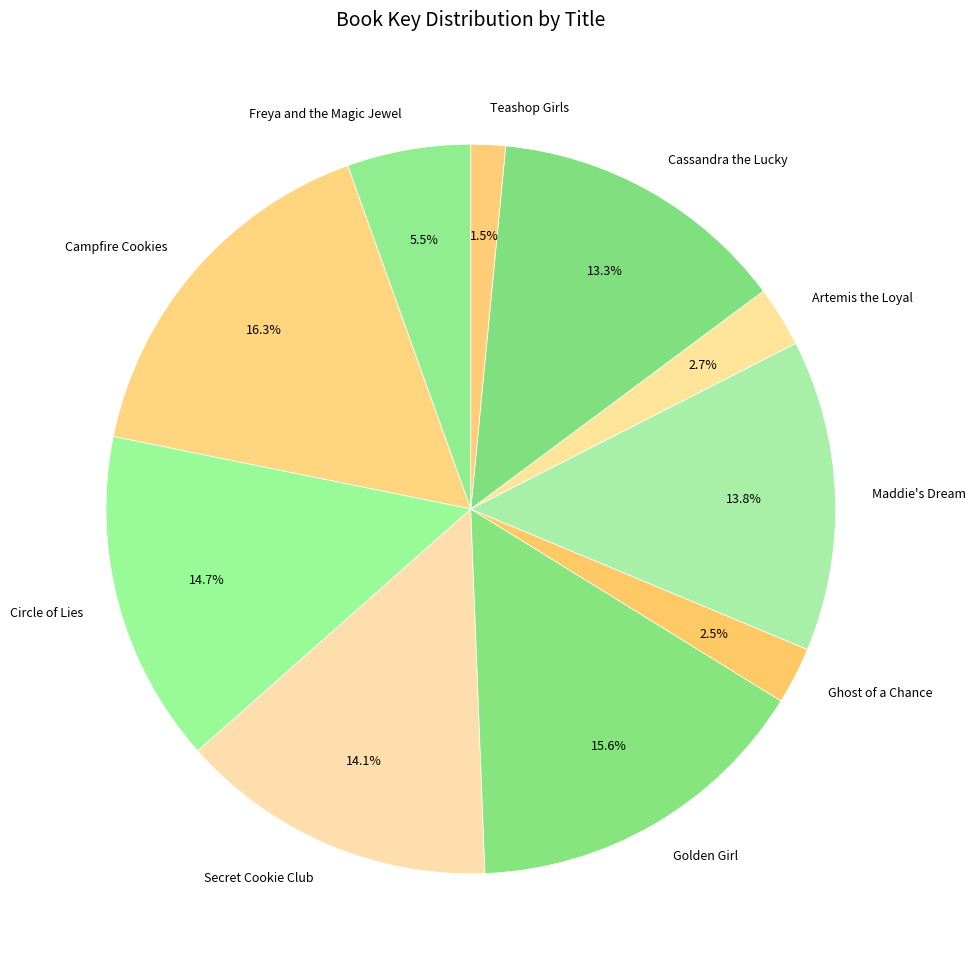

What is the total percentage of Circle of Lies and Artemis the Loyal?

17.4%